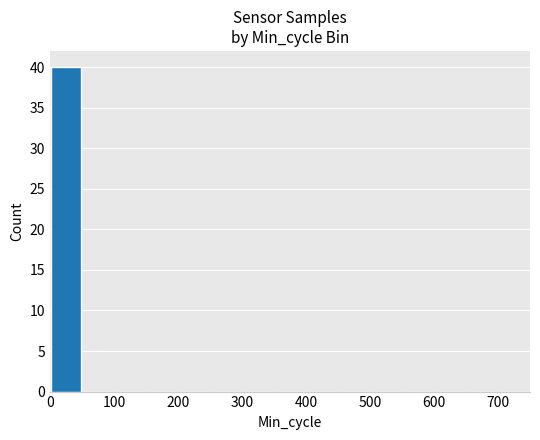

What is the greatest value displayed?

40